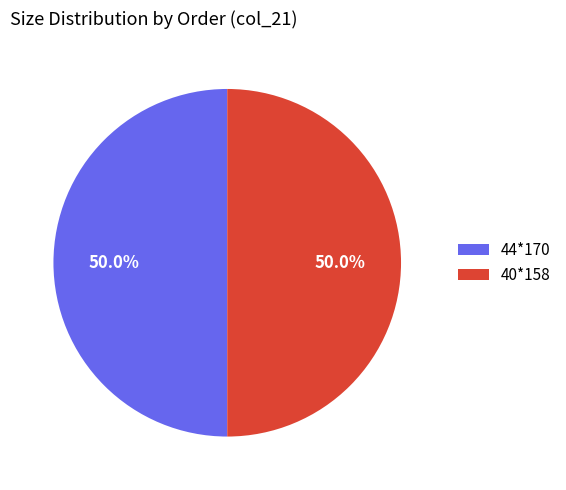

What is the ratio of the value at 44*170 to the value at 40*158?

1.0